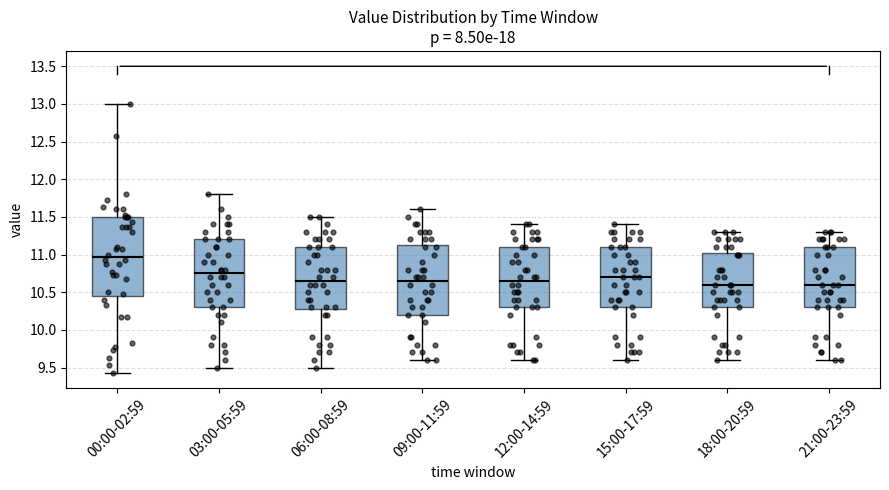

Comparing the boxes themselves (not the whiskers), which one is the tallest?

00:00-02:59